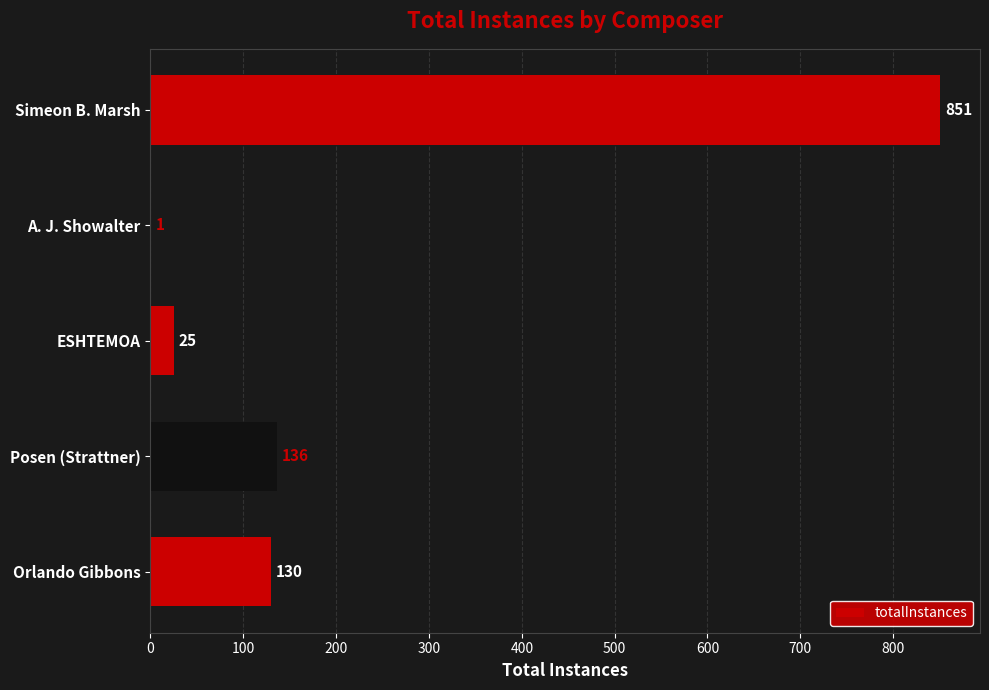

Where is the data nearest to the value 426?

Posen (Strattner)